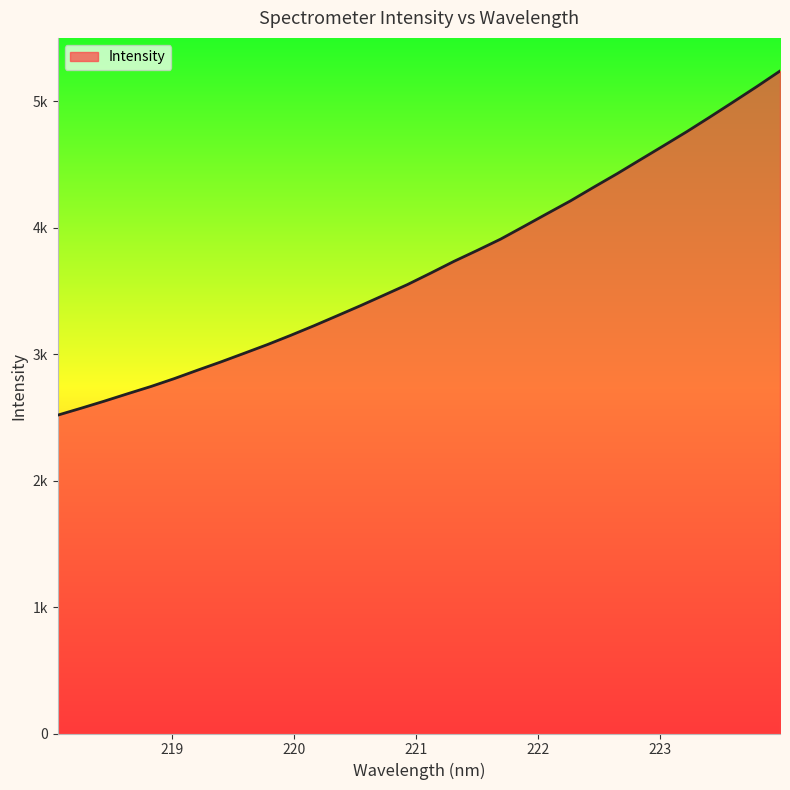

Reading left to right, list all the values displayed in this chart.

2517.0	2571.6	2627.8	2686.3	2743.8	2806.1	2872.9	2938.1	3006.4	3075.4	3148.7	3224.8	3303.9	3383.8	3466.5	3549.5	3640.3	3733.4	3819.9	3908.9	4009.4	4110.8	4211.3	4319.6	4425.8	4536.9	4647.4	4759.0	4875.6	4994.4	5114.4	5238.1